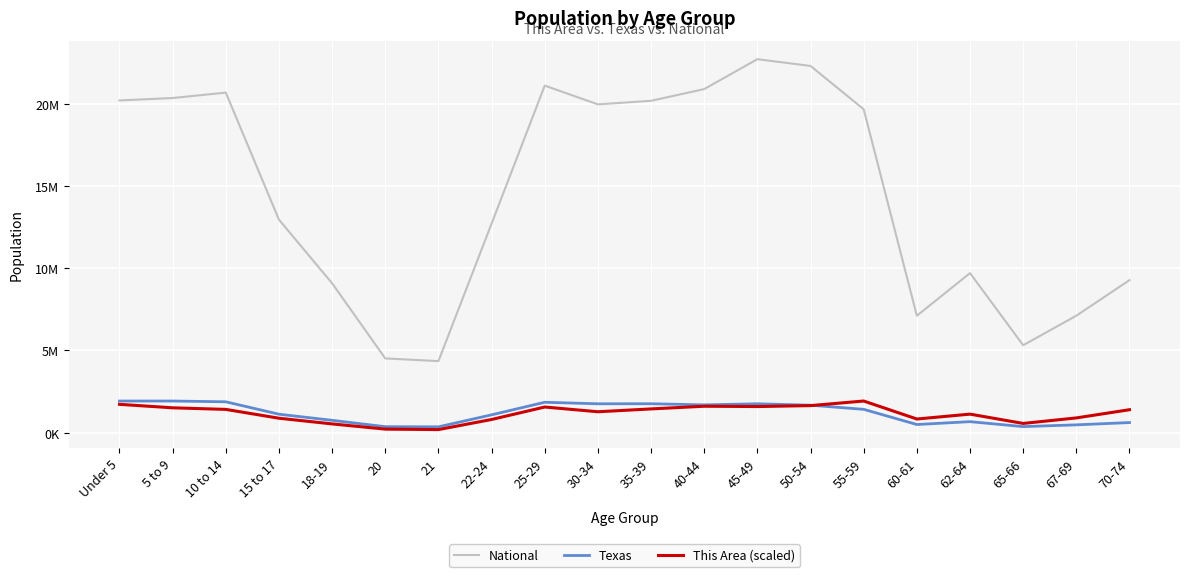

What is the maximum value shown in the chart?

22708591.0